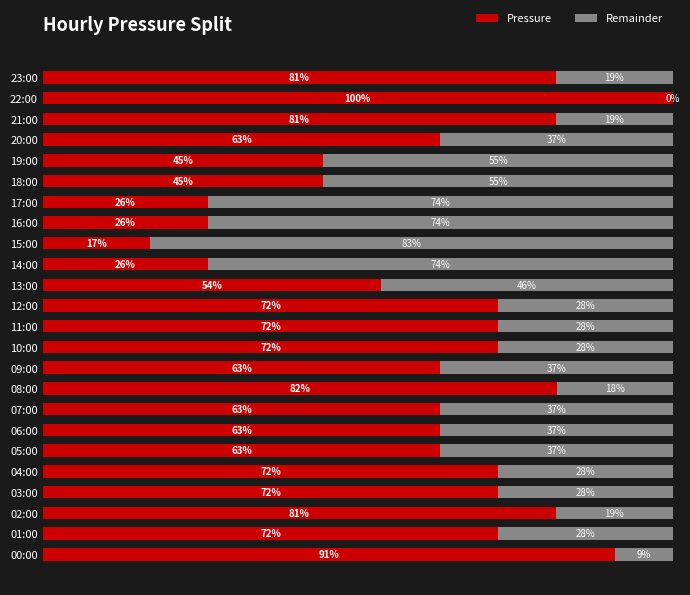

Which category has the highest value in the Pressure series?

22:00